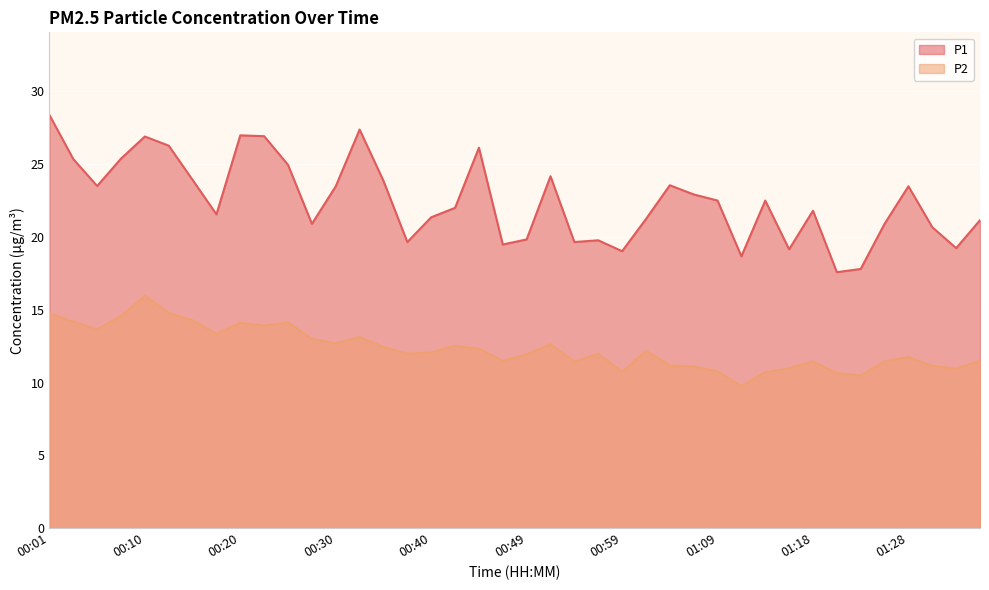

What is the sum of all P1 values?

899.9